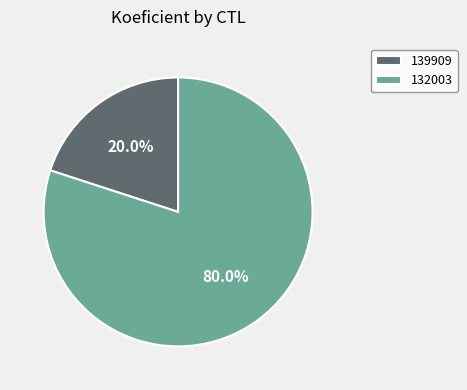

What is the majority slice?

132003